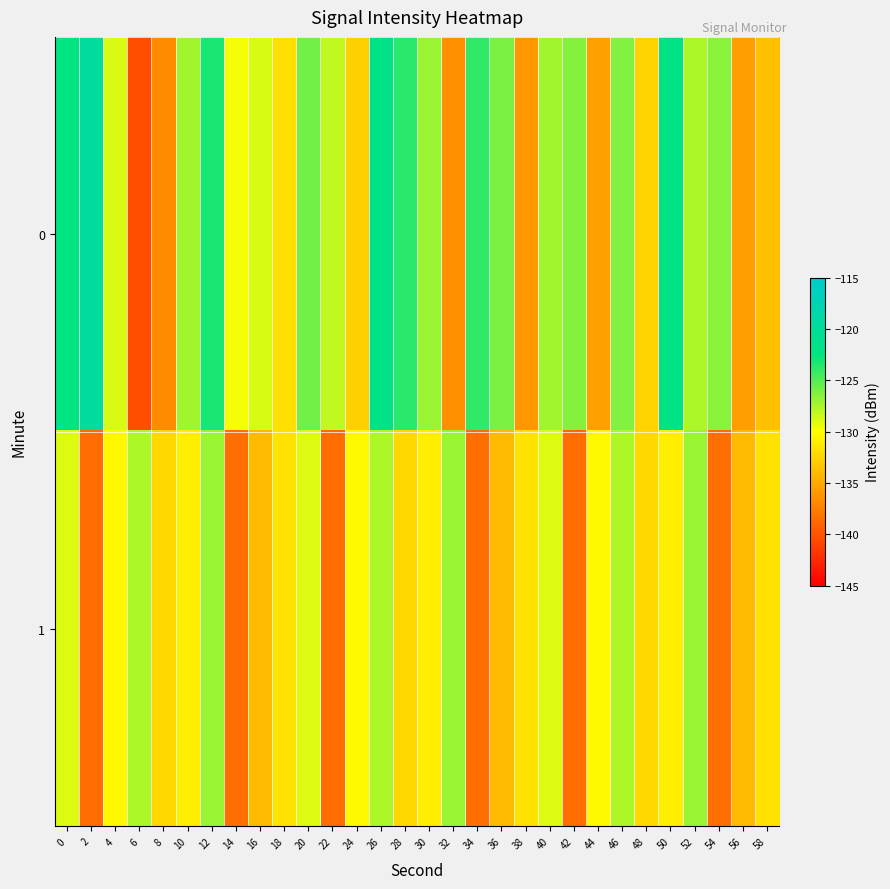

Reading right to left, extract all data points from this chart.

0: 58=-133.7	56=-135.7	54=-126.6	52=-127.5	50=-122.0	48=-132.6	46=-126.3	44=-135.5	42=-126.4	40=-127.3	38=-136.1	36=-126.0	34=-124.0	32=-136.5	30=-127.0	28=-123.7	26=-121.6	24=-132.7	22=-128.2	20=-125.9	18=-131.8	16=-128.9	14=-129.7	12=-123.3	10=-127.2	8=-136.8	6=-140.4	4=-128.8	2=-119.8	0=-122.2
1: 58=-131.8	56=-134.0	54=-138.5	52=-127.0	50=-131.0	48=-132.3	46=-127.6	44=-130.4	42=-138.6	40=-129.0	38=-131.8	36=-134.0	34=-138.5	32=-127.0	30=-131.0	28=-132.3	26=-127.6	24=-130.4	22=-138.6	20=-129.0	18=-131.8	16=-134.0	14=-138.5	12=-127.0	10=-131.0	8=-132.3	6=-127.6	4=-130.4	2=-138.6	0=-129.0